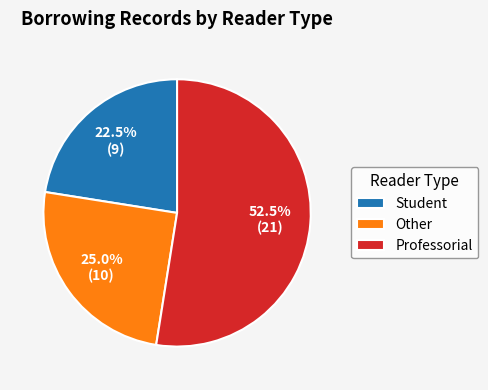

Is there a majority slice in this chart?

Yes